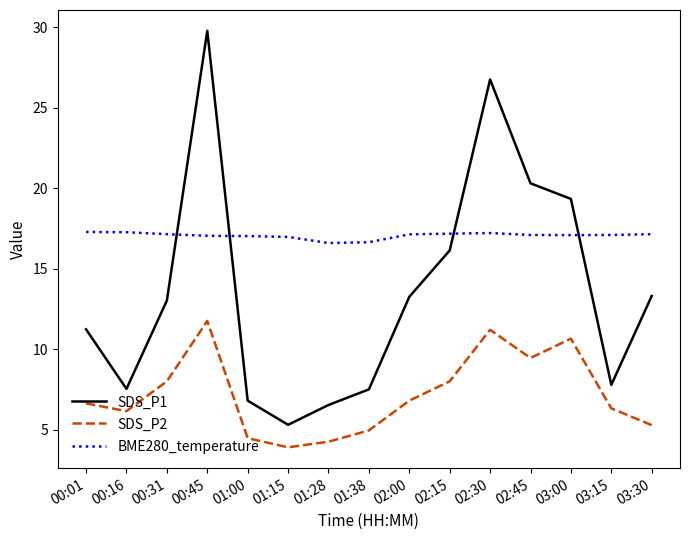

Where does the BME280_temperature series first go above 17?

00:01